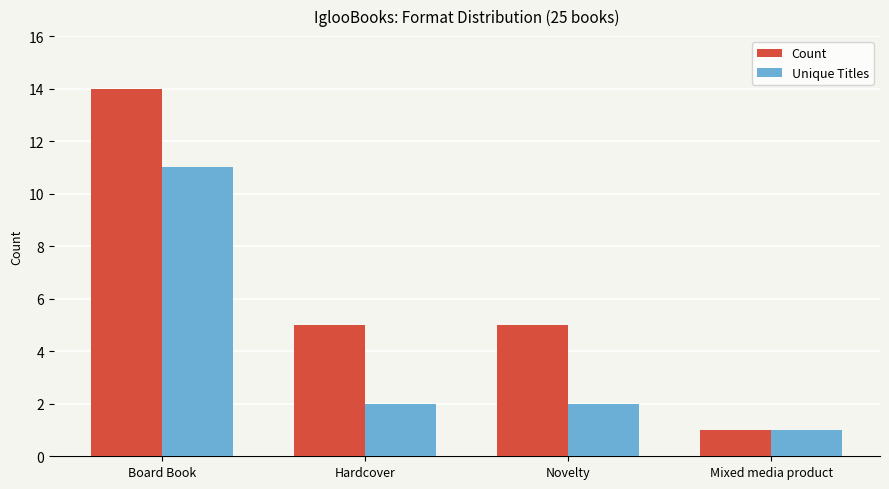

How many distinct data groups are displayed?

2